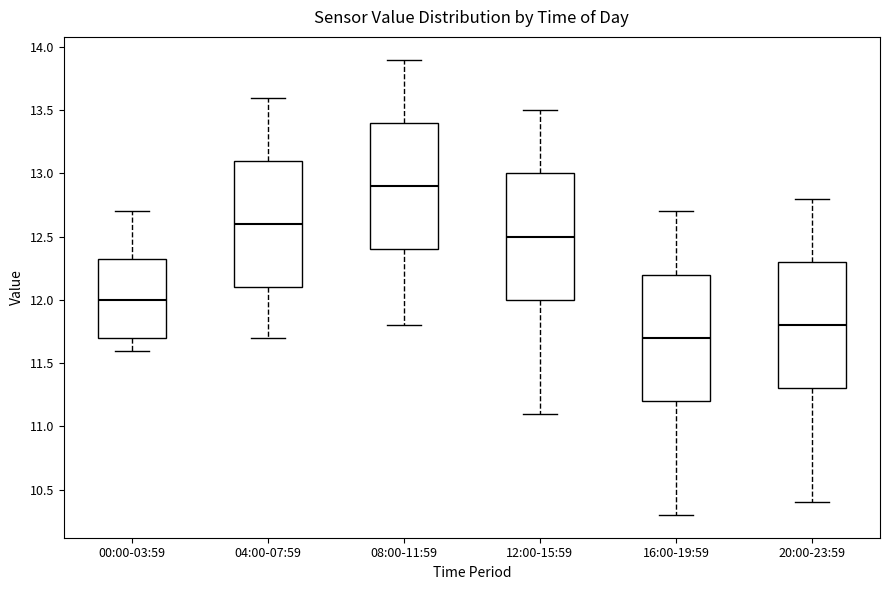

Which box's median line is the highest?

08:00-11:59